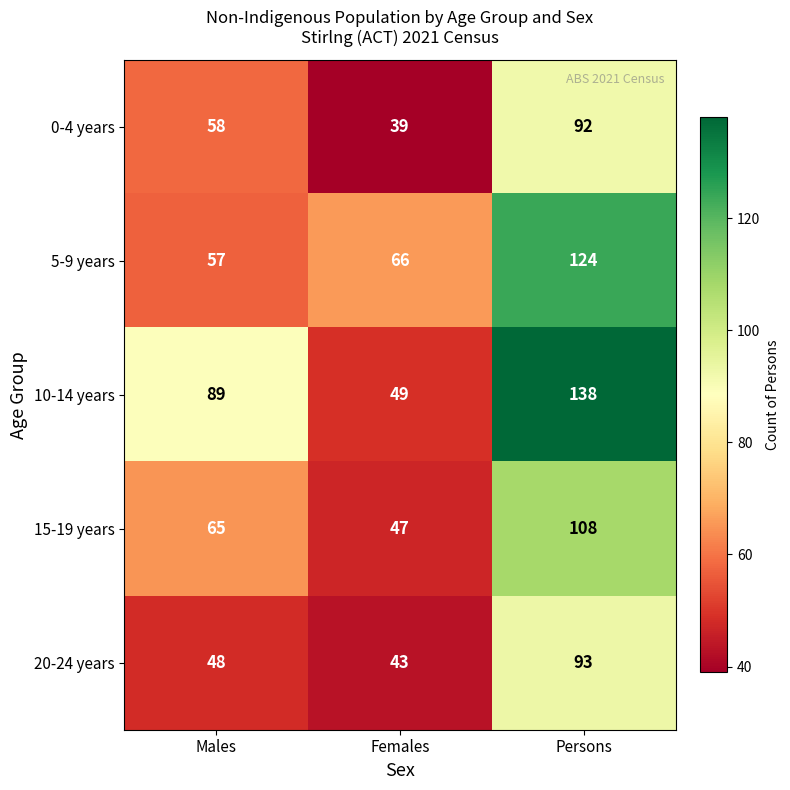

What is the highest value of the 5-9 years series?

124